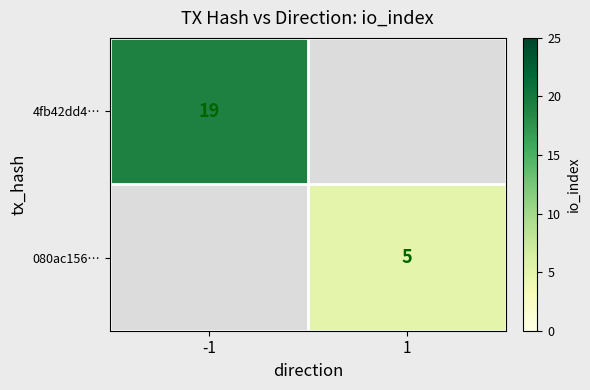

The value of 080ac156… at 1 is 5. True or false?

True